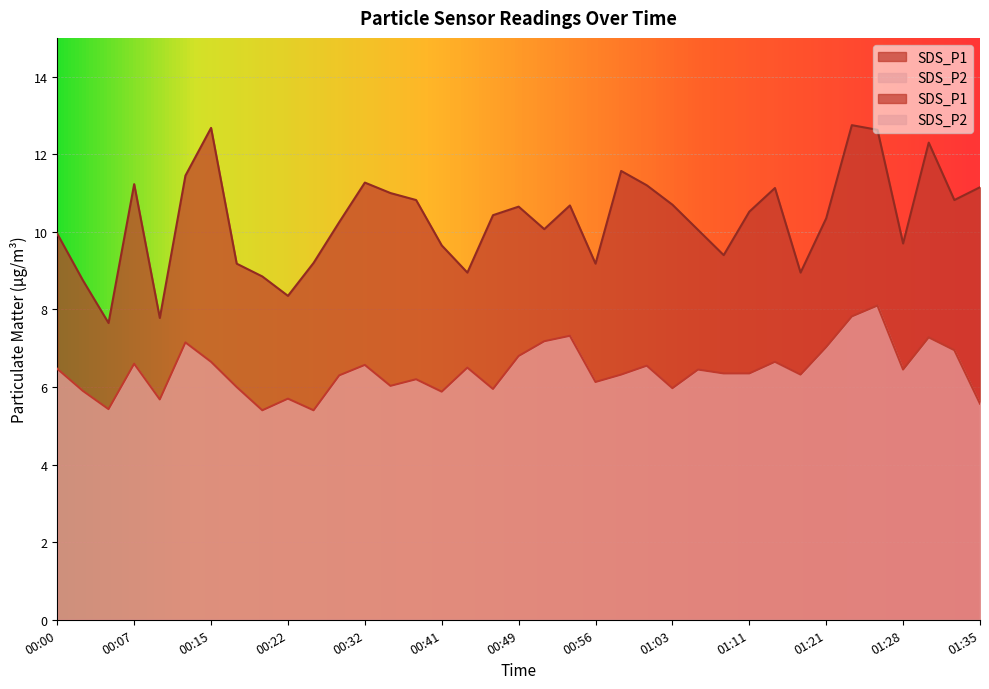

Rank the series by their maximum value, from lowest to highest.

SDS_P2, SDS_P1